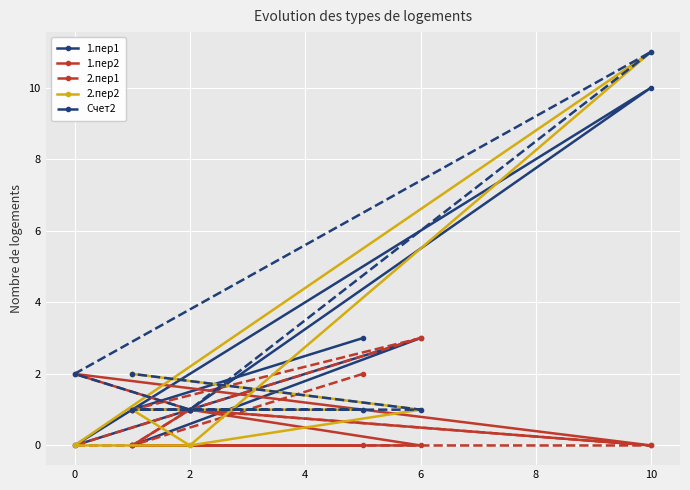

Where is the first local maximum for 2.пер2?

10